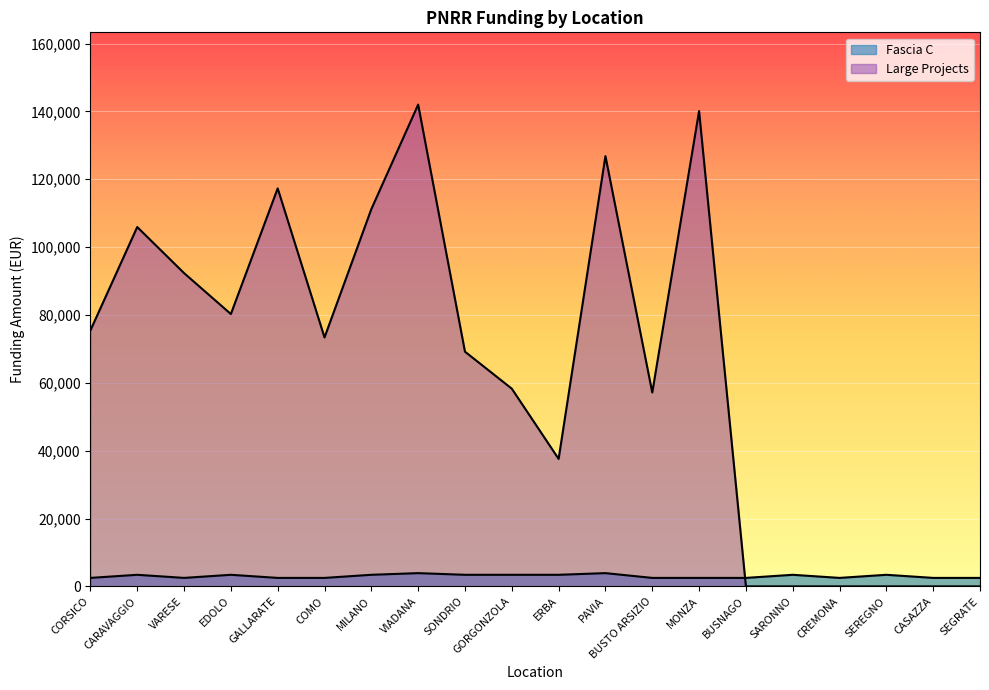

At EDOLO, list the series in order from smallest to largest.

Fascia C, Large Projects